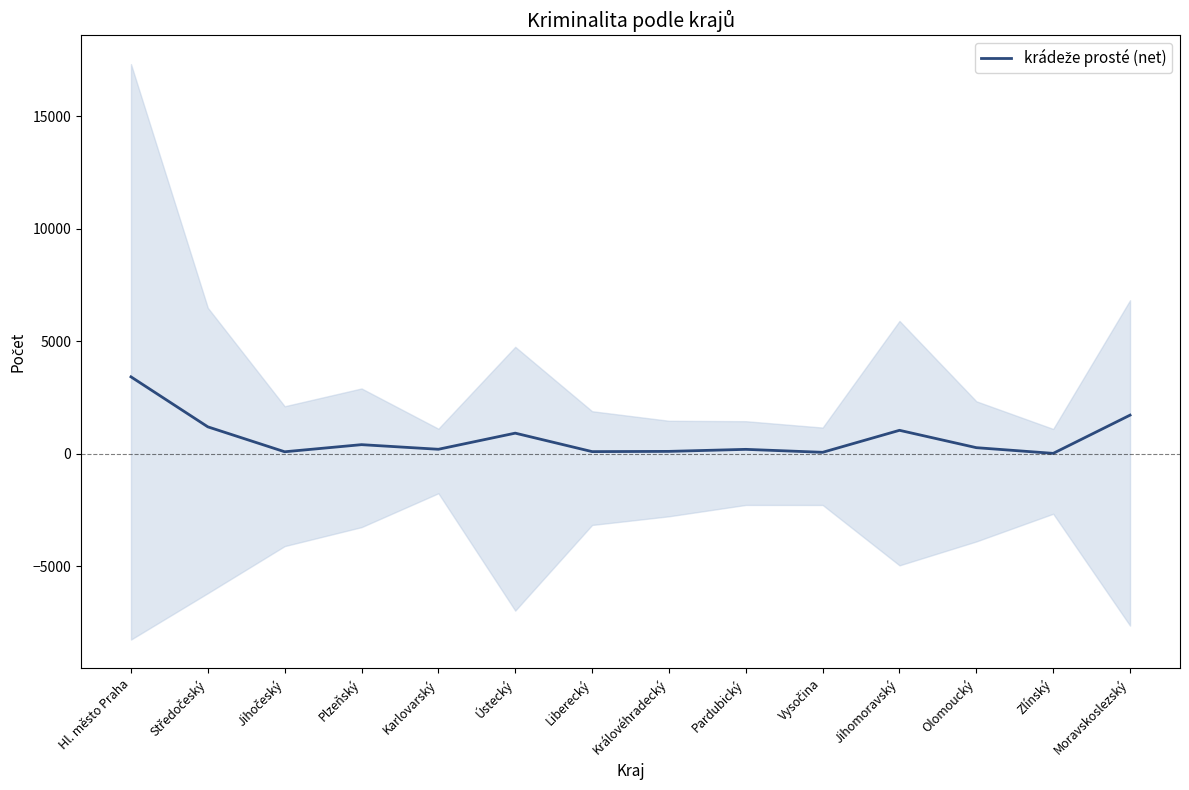

Reading left to right, what are all the values shown in this chart?

Hl. město Praha=3420	Středočeský=1199	Jihočeský=92	Plzeňský=408	Karlovarský=203	Ústecký=919	Liberecký=99	Královéhradecký=109	Pardubický=199	Vysočina=68	Jihomoravský=1045	Olomoucký=274	Zlínský=21	Moravskoslezský=1719